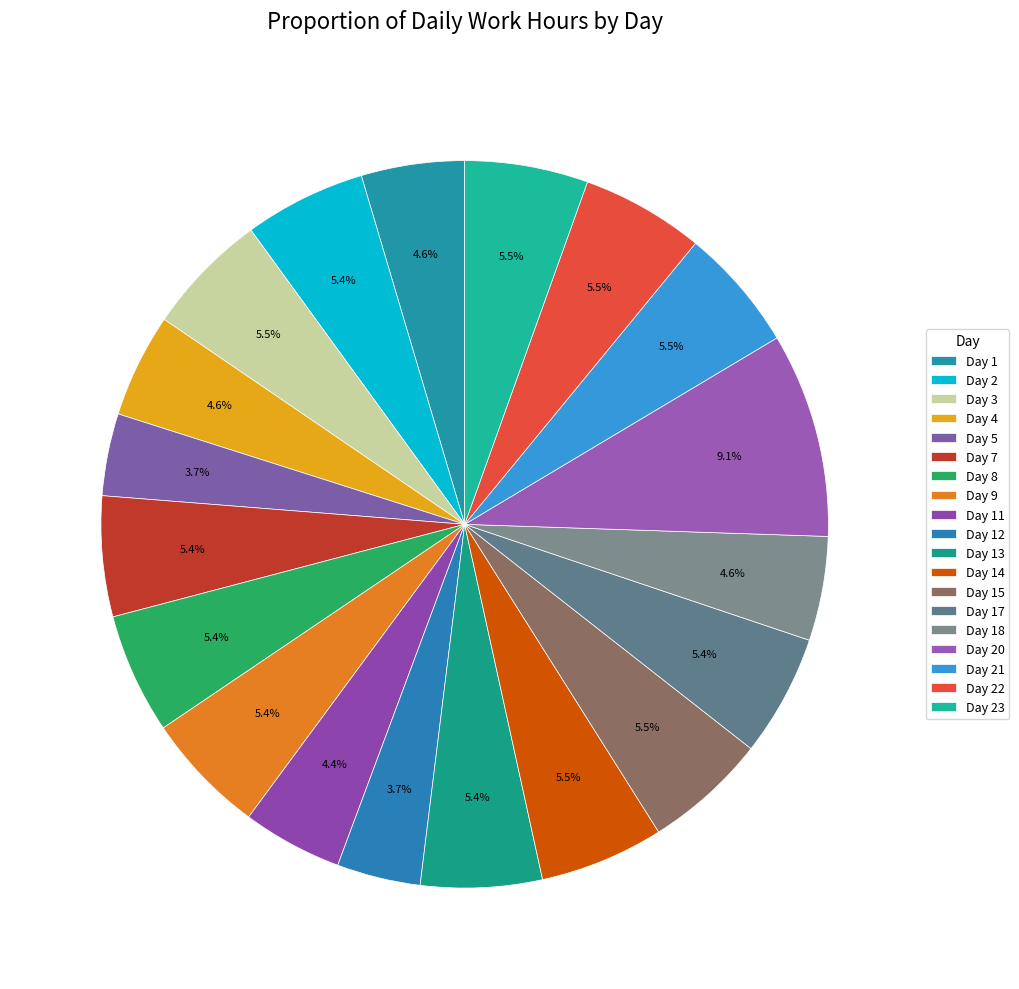

What is the ratio of the value at Day 12 to the value at Day 23?

0.7